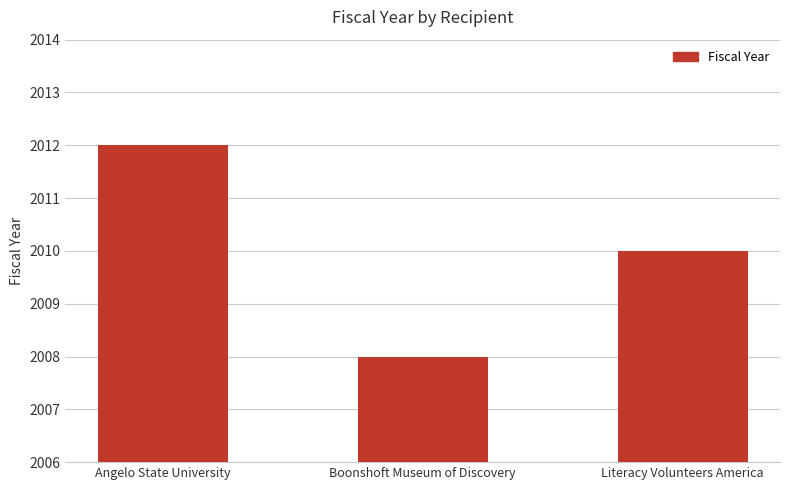

What is the change in value from Angelo State University to Boonshoft Museum of Discovery?

-4